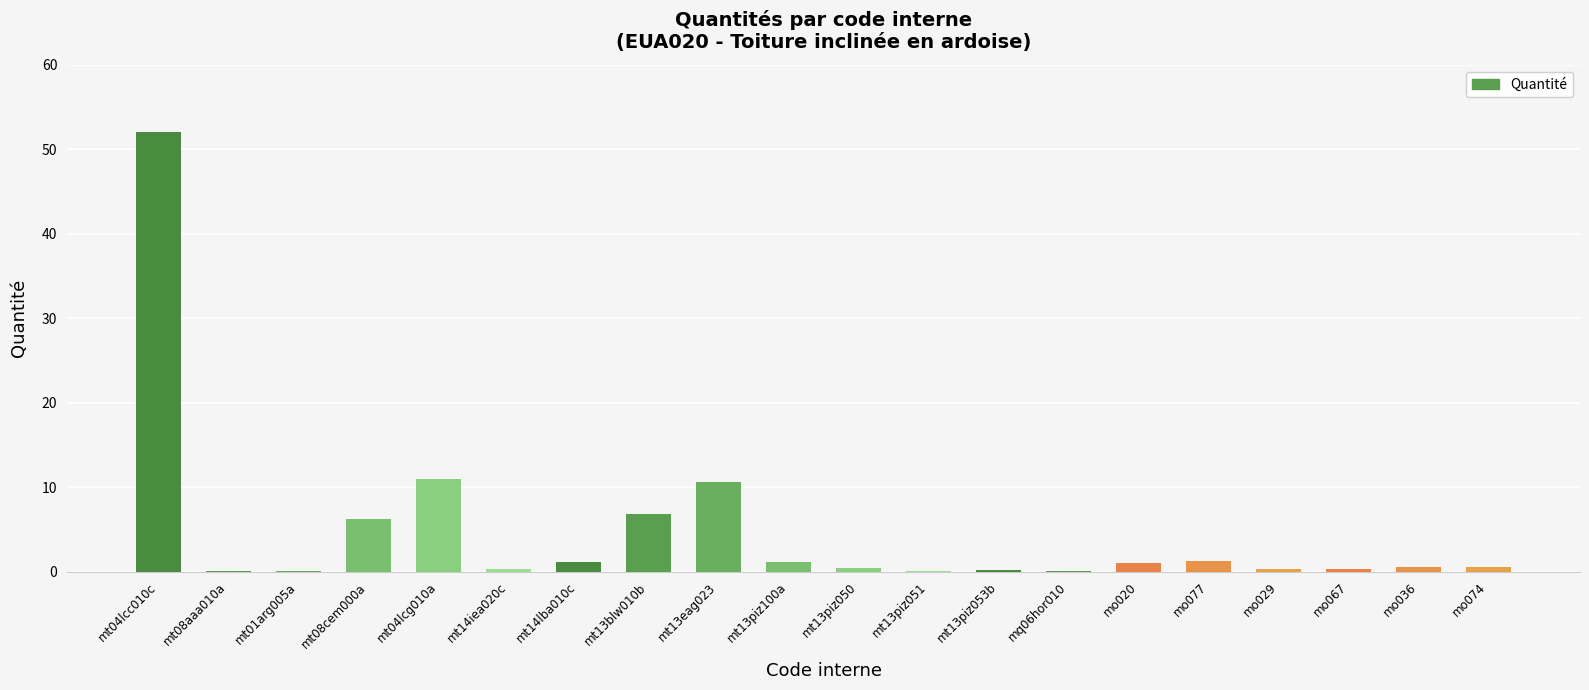

True or false: the data shows 0.0 at mq06hor010.

True